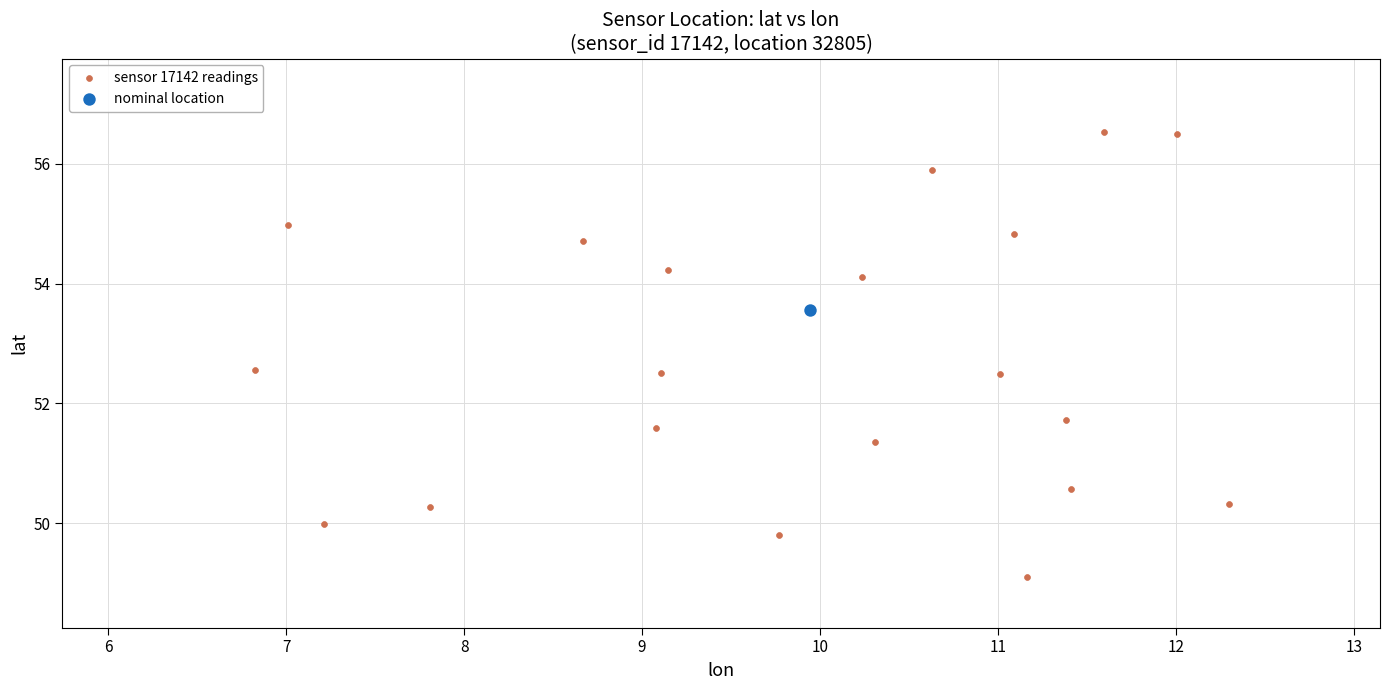

What are all the series names shown in the legend?

sensor 17142 readings, nominal location